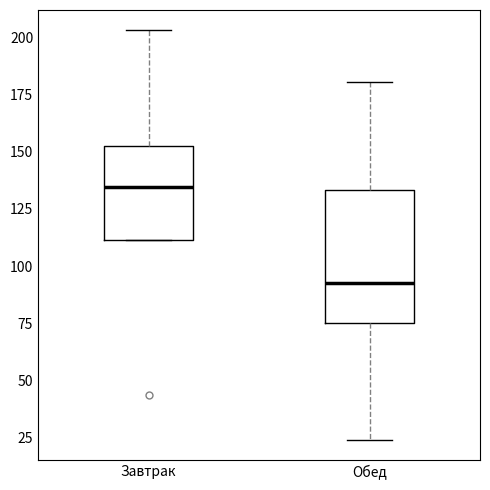

Which box's median line is the highest?

Завтрак